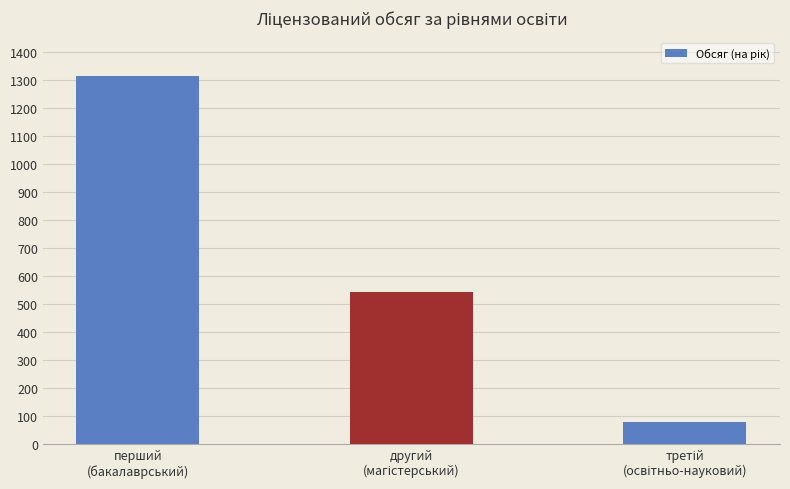

What is the value of the 3rd bar from the left?

80